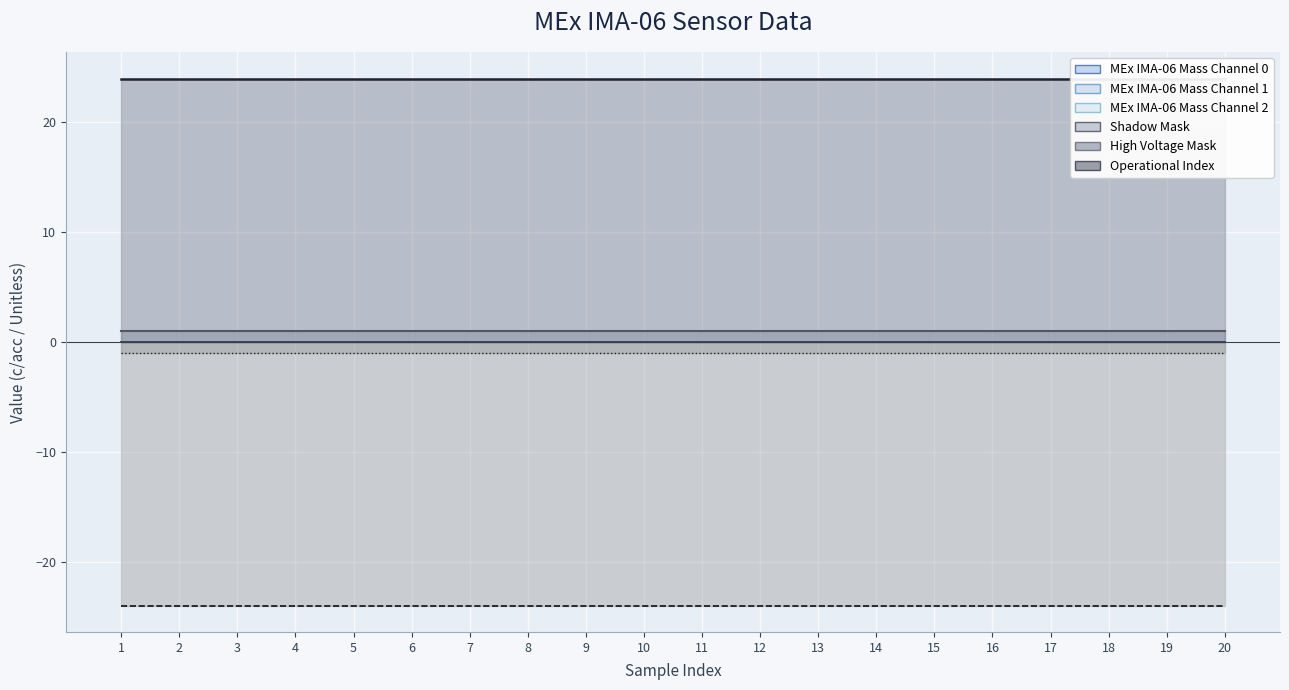

At 15, list the series in order from smallest to largest.

MEx IMA-06 Mass Channel 0, MEx IMA-06 Mass Channel 1, MEx IMA-06 Mass Channel 2, Shadow Mask, High Voltage Mask, Operational Index